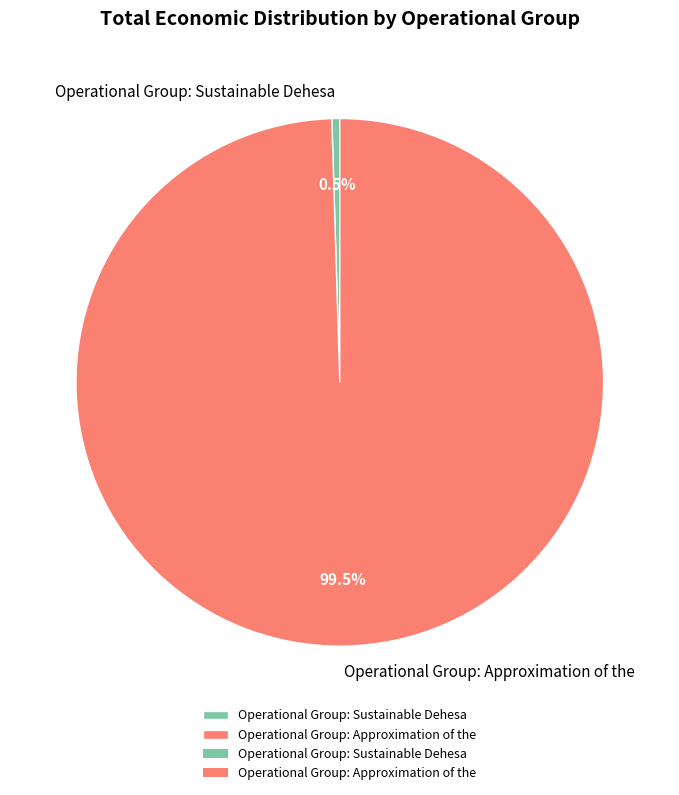

Which has a higher value, Operational Group: Sustainable Dehesa or Operational Group: Approximation of the?

Operational Group: Approximation of the